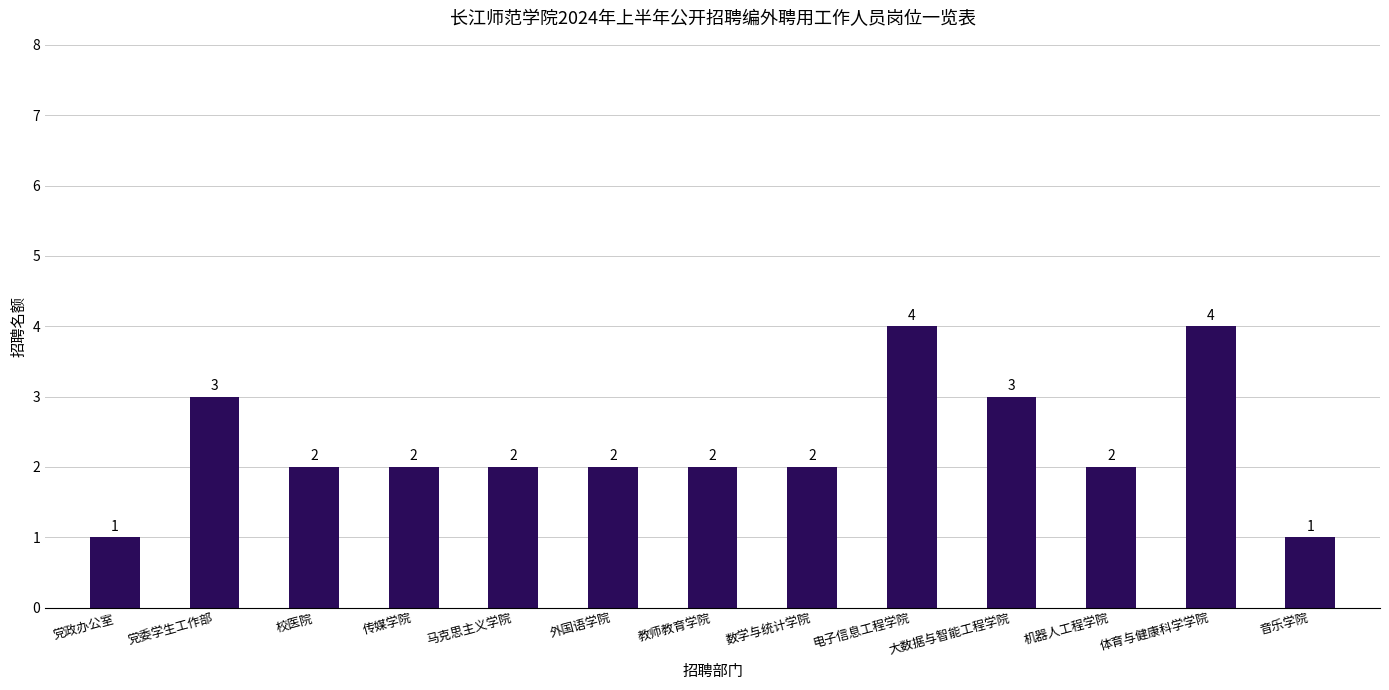

Is it true that the value at 机器人工程学院 is 2?

True